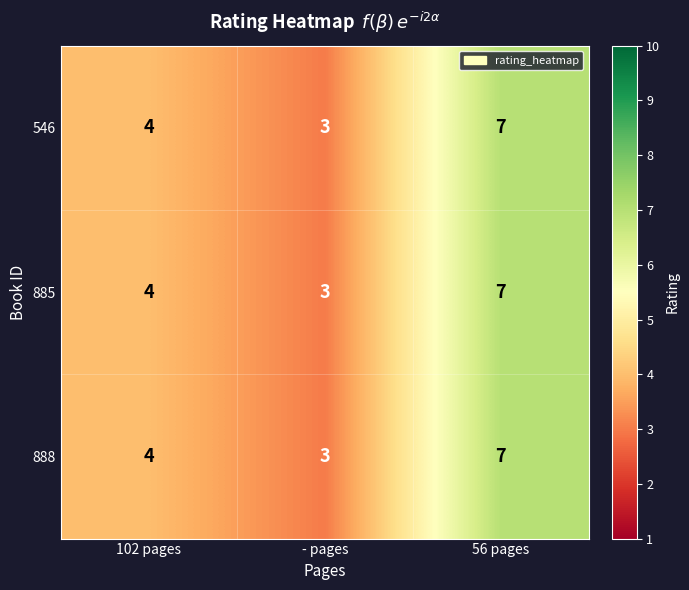

Is it true that 885 equals 4 at 102 pages?

True